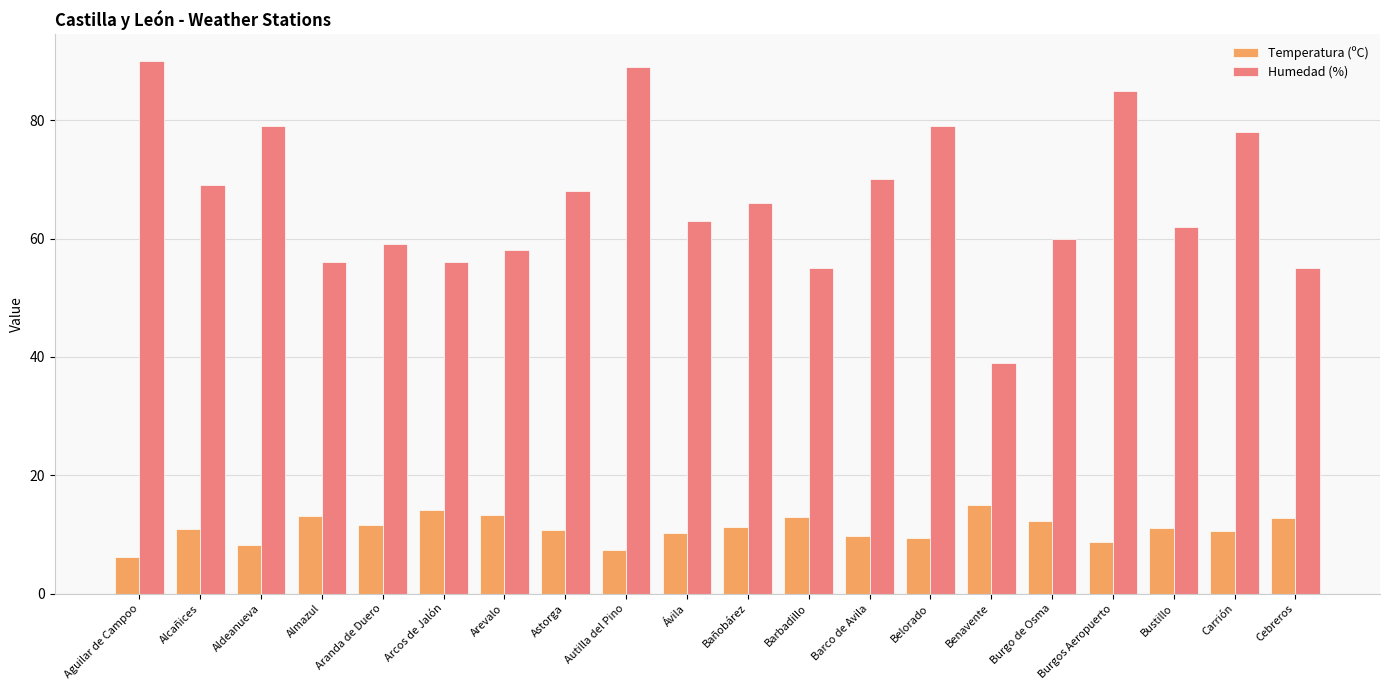

What is the spread (max minus min) of values at Burgo de Osma?

47.8